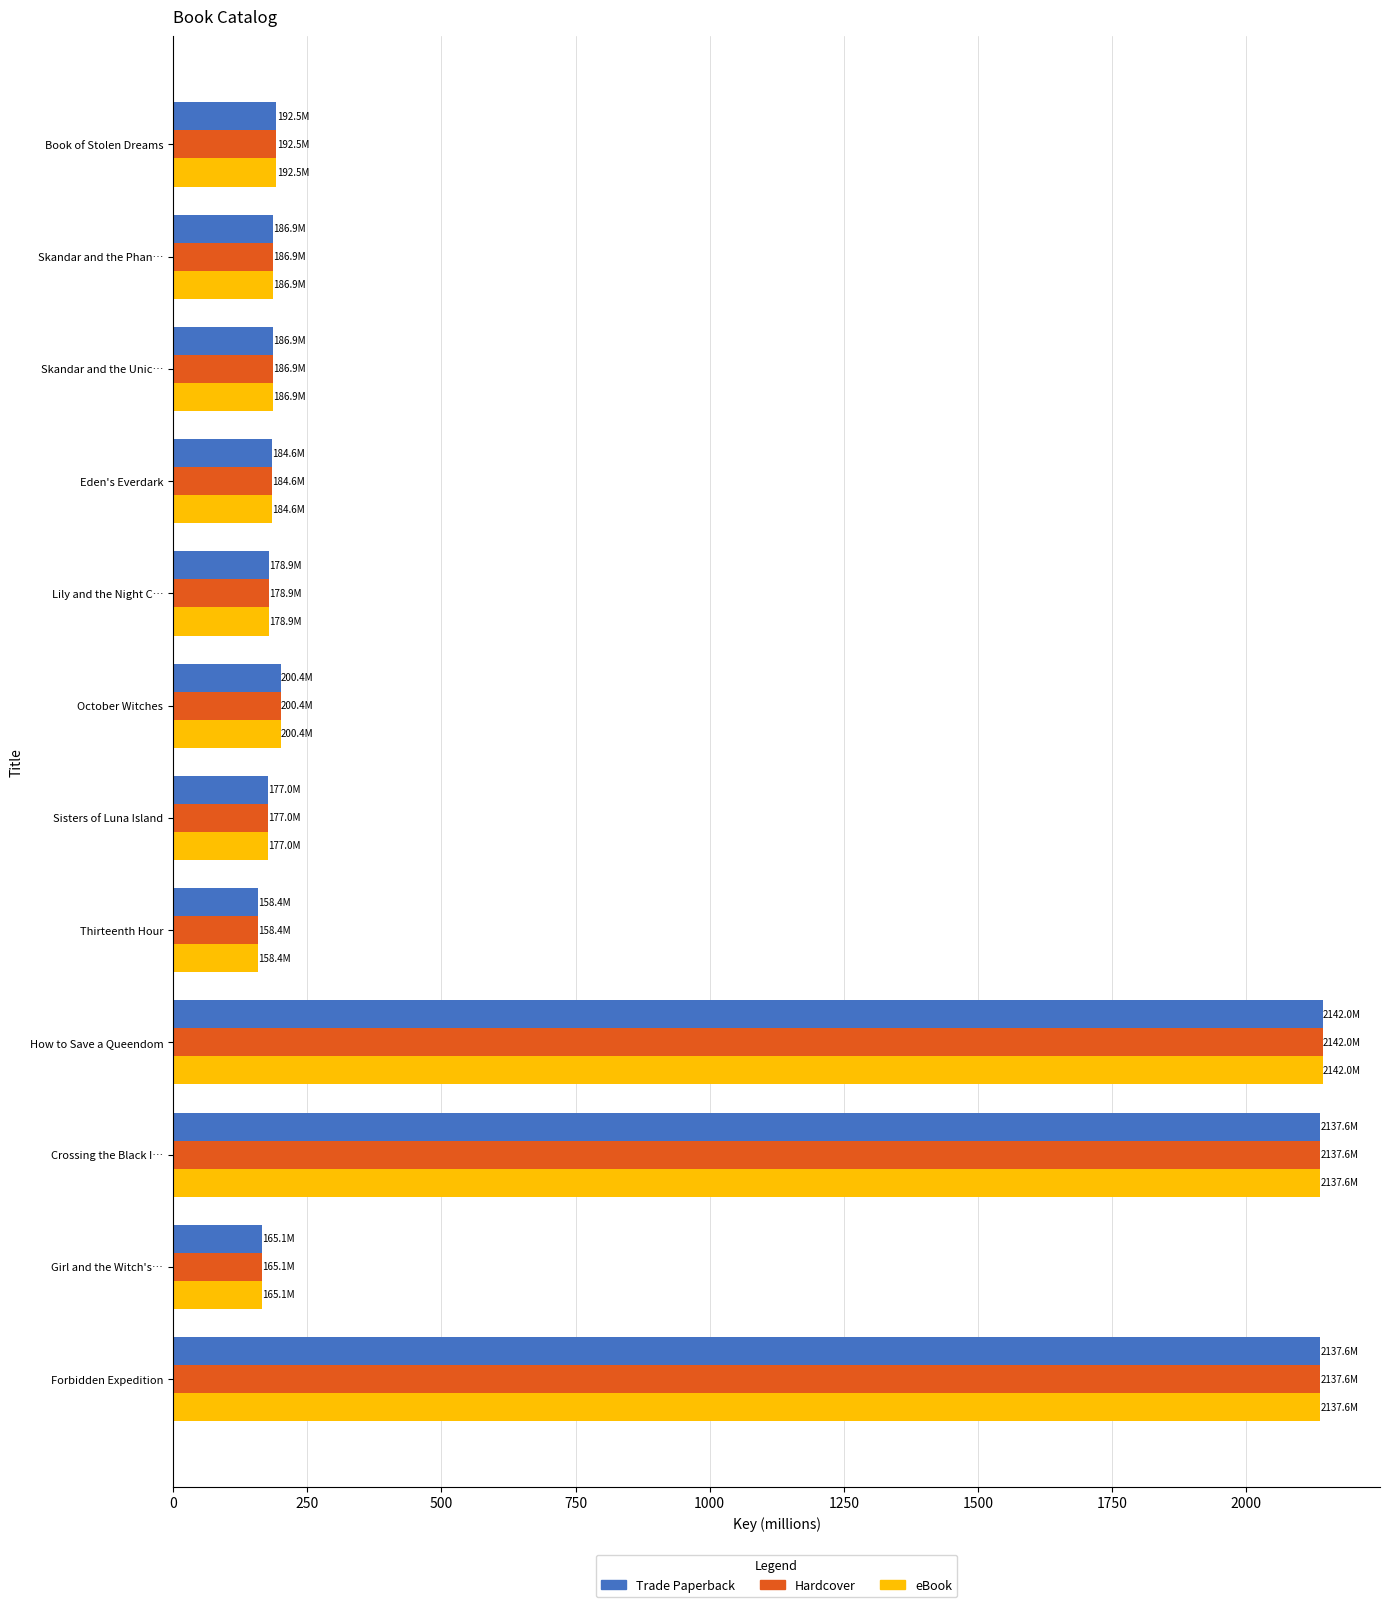

At how many categories does at least one series exceed 1281?

3